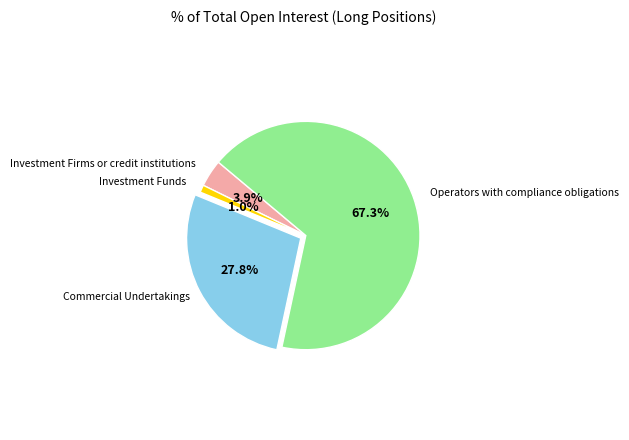

Does any single category account for the majority?

Yes